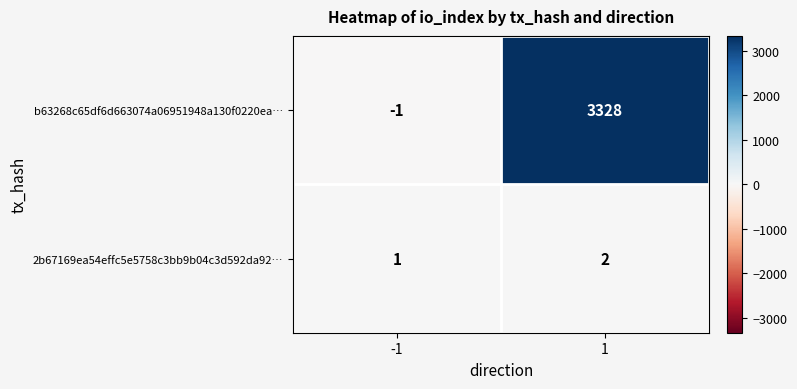

What is the sum of the 2b67169ea54effc5e5758c3bb9b04c3d592da92… values at -1 and 1?

3